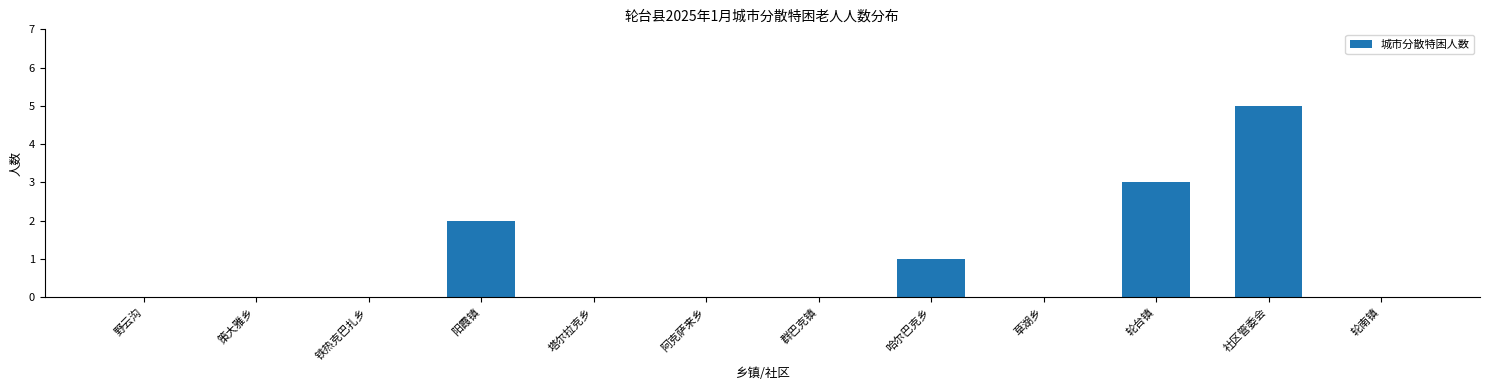

Reading right to left, extract all data points from this chart.

轮南镇=0	社区管委会=5	轮台镇=3	草湖乡=0	哈尔巴克乡=1	群巴克镇=0	阿克萨来乡=0	塔尔拉克乡=0	阳霞镇=2	铁热克巴扎乡=0	策大雅乡=0	野云沟=0